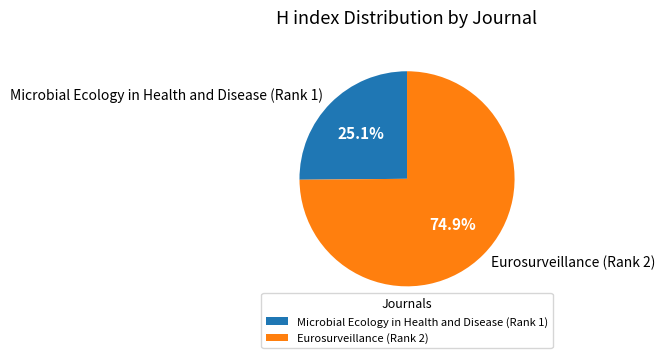

To the nearest percent, what portion does Microbial Ecology in Health and Disease (Rank 1) represent?

25%